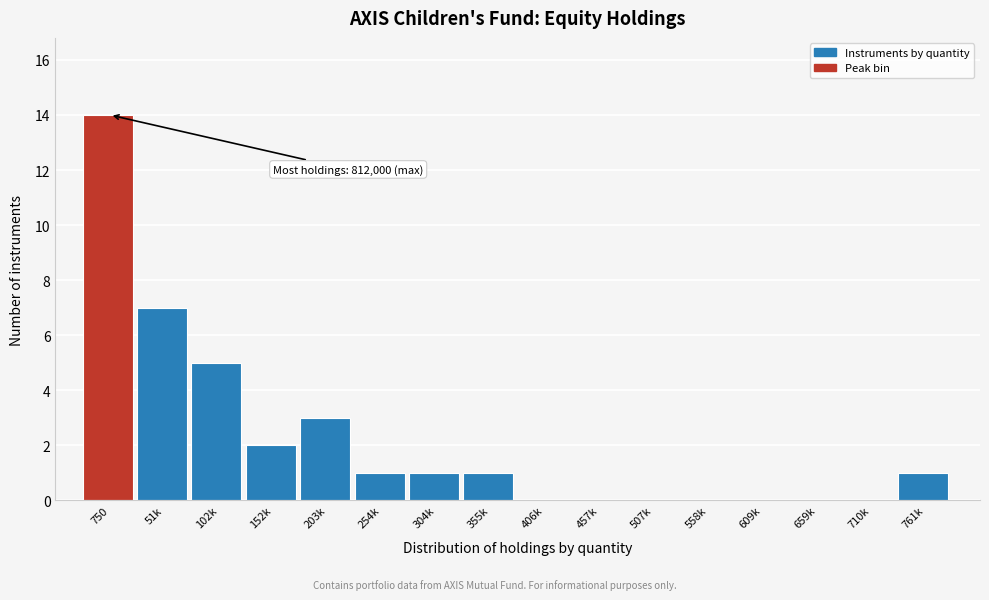

Reading left to right, list all the values displayed in this chart.

750=14	51k=7	102k=5	152k=2	203k=3	254k=1	304k=1	355k=1	406k=0	457k=0	507k=0	558k=0	609k=0	659k=0	710k=0	761k=1